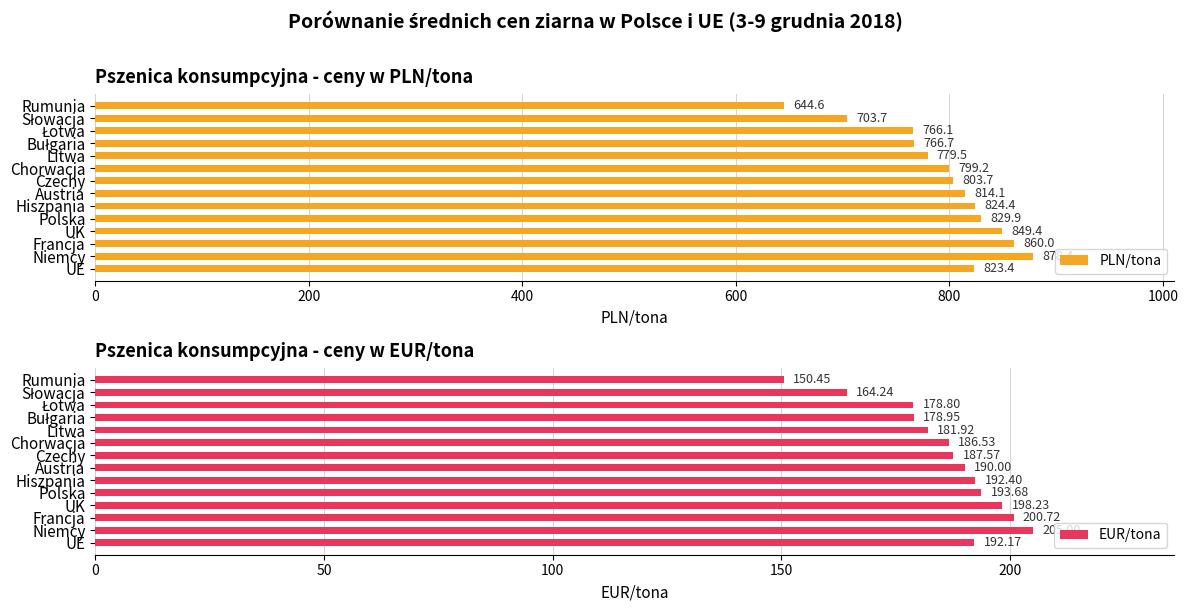

Which category has the lowest value in the PLN/tona series?

Rumunia